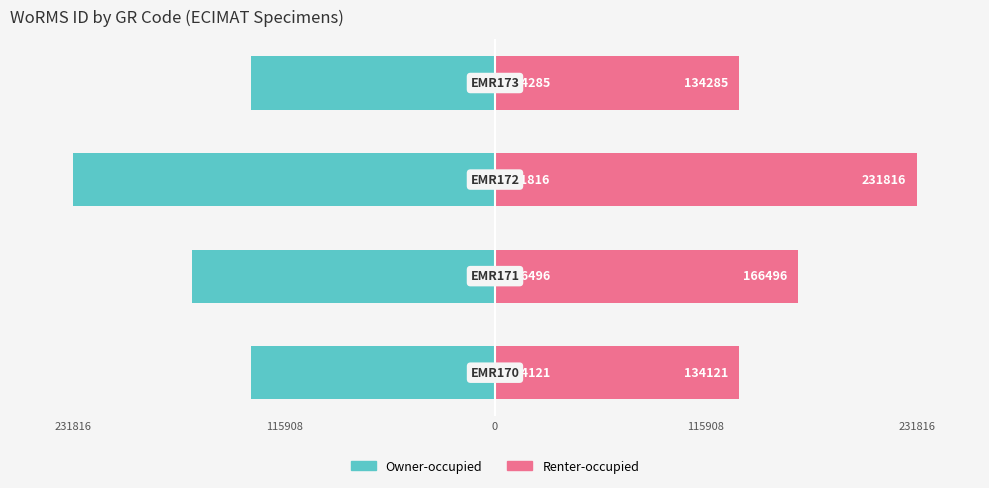

Reading left to right, list all the values displayed in this chart.

Owner-occupied: 231816=-134121	115908=-166496	0=-231816	115908=-134285
Renter-occupied: 231816=134121	115908=166496	0=231816	115908=134285